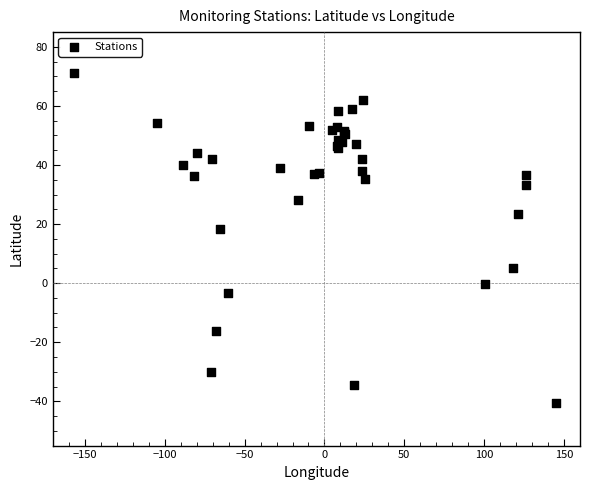

What Y value in the scatter plot is closest to 15?

18.4